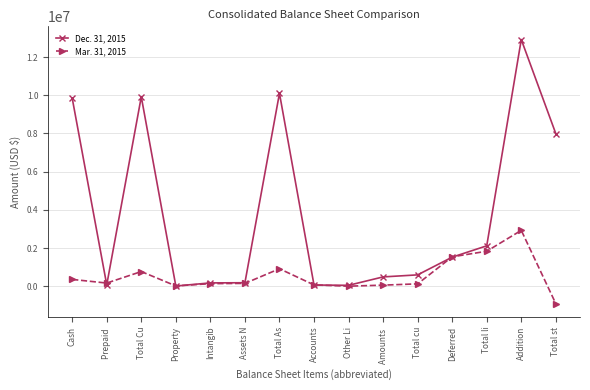

What are all the series names shown in the legend?

Dec. 31, 2015, Mar. 31, 2015